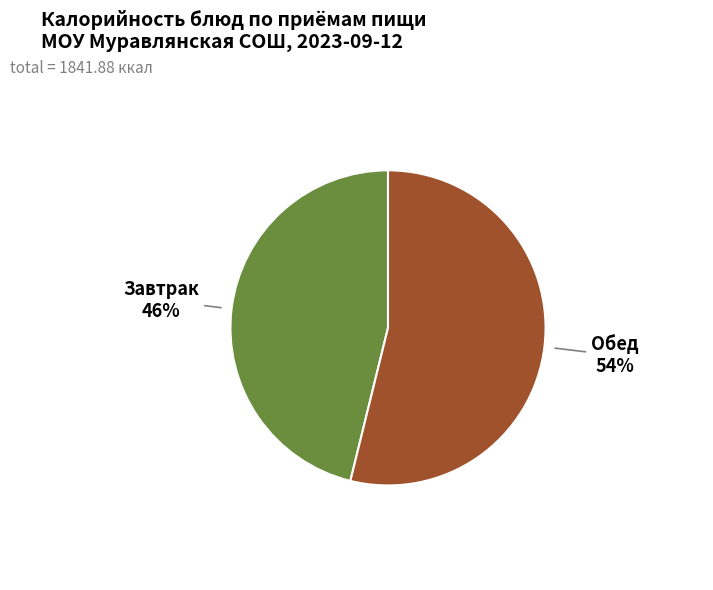

Is there a majority slice in this chart?

Yes